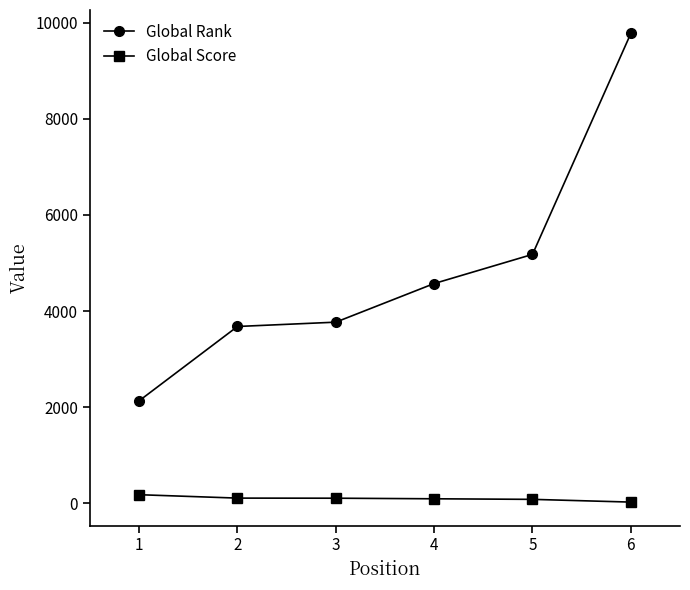

Which label corresponds to the largest value in the chart?

6